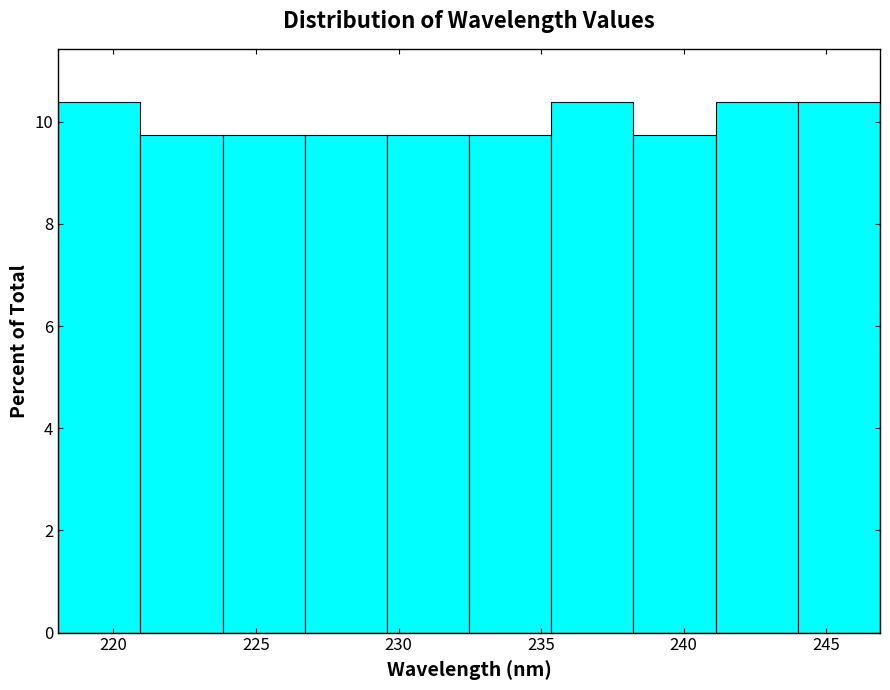

How tall is the bar that spans 244.0 to 247.0 on the x-axis? Neither the bar edges nor the heights are printed on the chart, so give them approximately, as read against the axes.

10.4